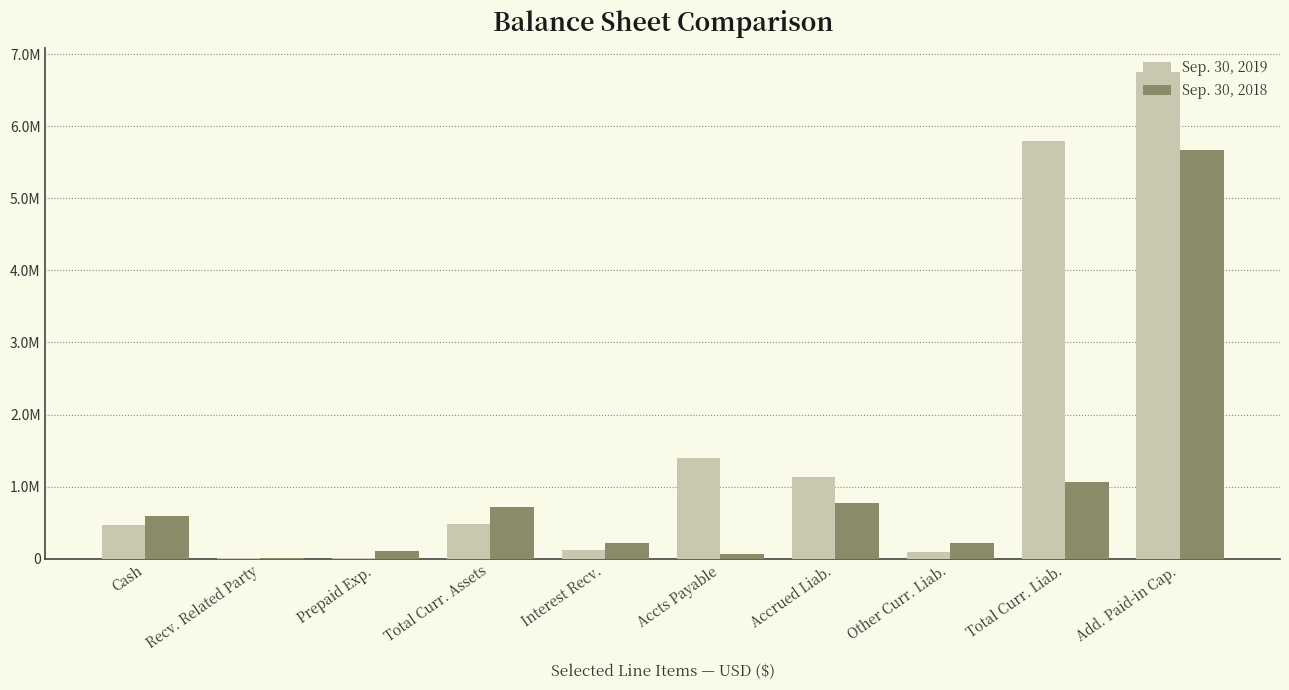

What is the total value across all series at Add. Paid-in Cap.?

12416057